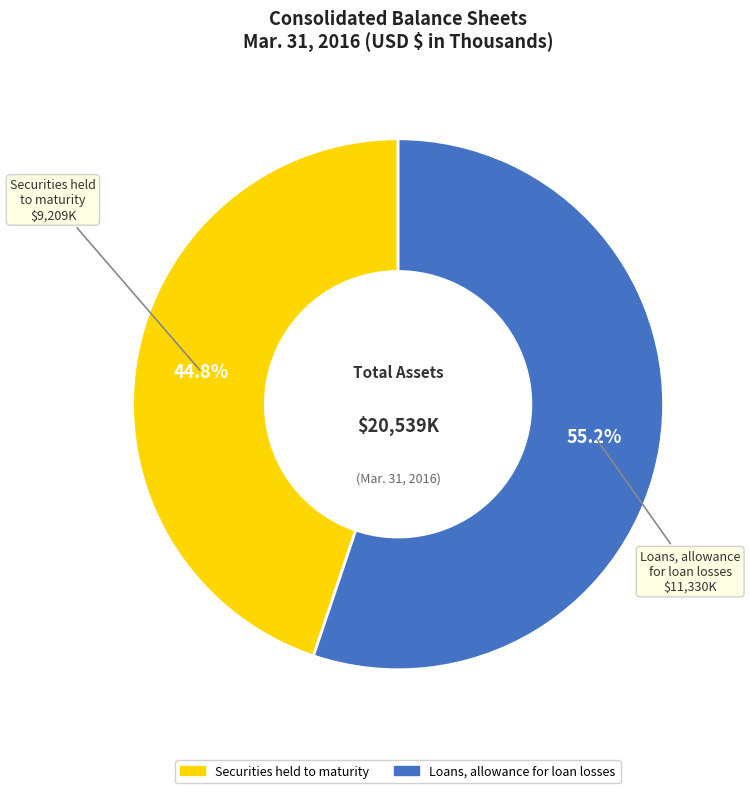

How many segments does this pie chart have?

2